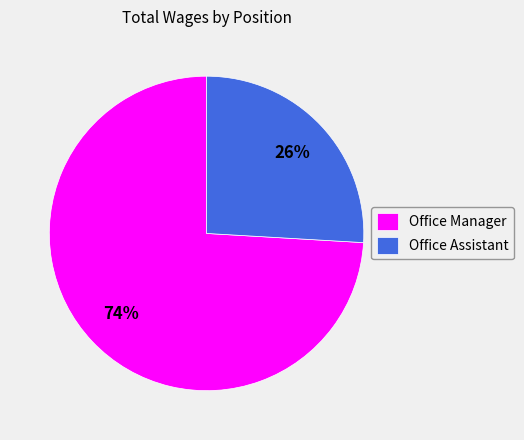

True or false: Office Manager accounts for 74% of the total.

True